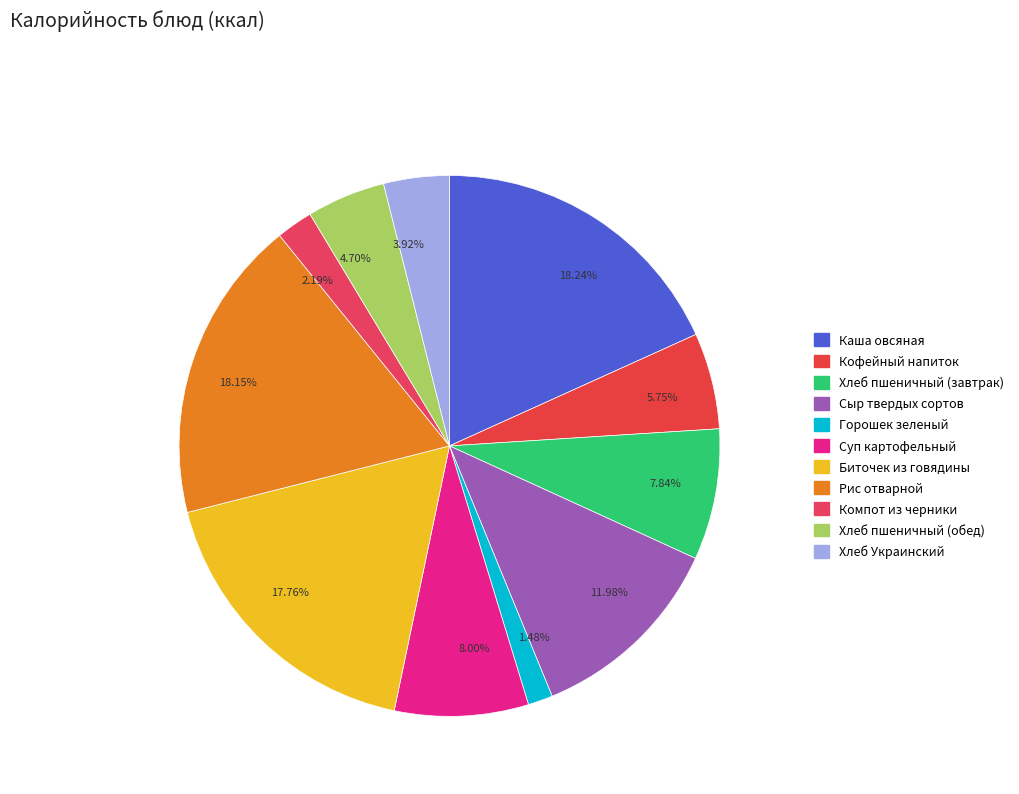

Is the sum of 18.15% and 18.24% greater than half?

No